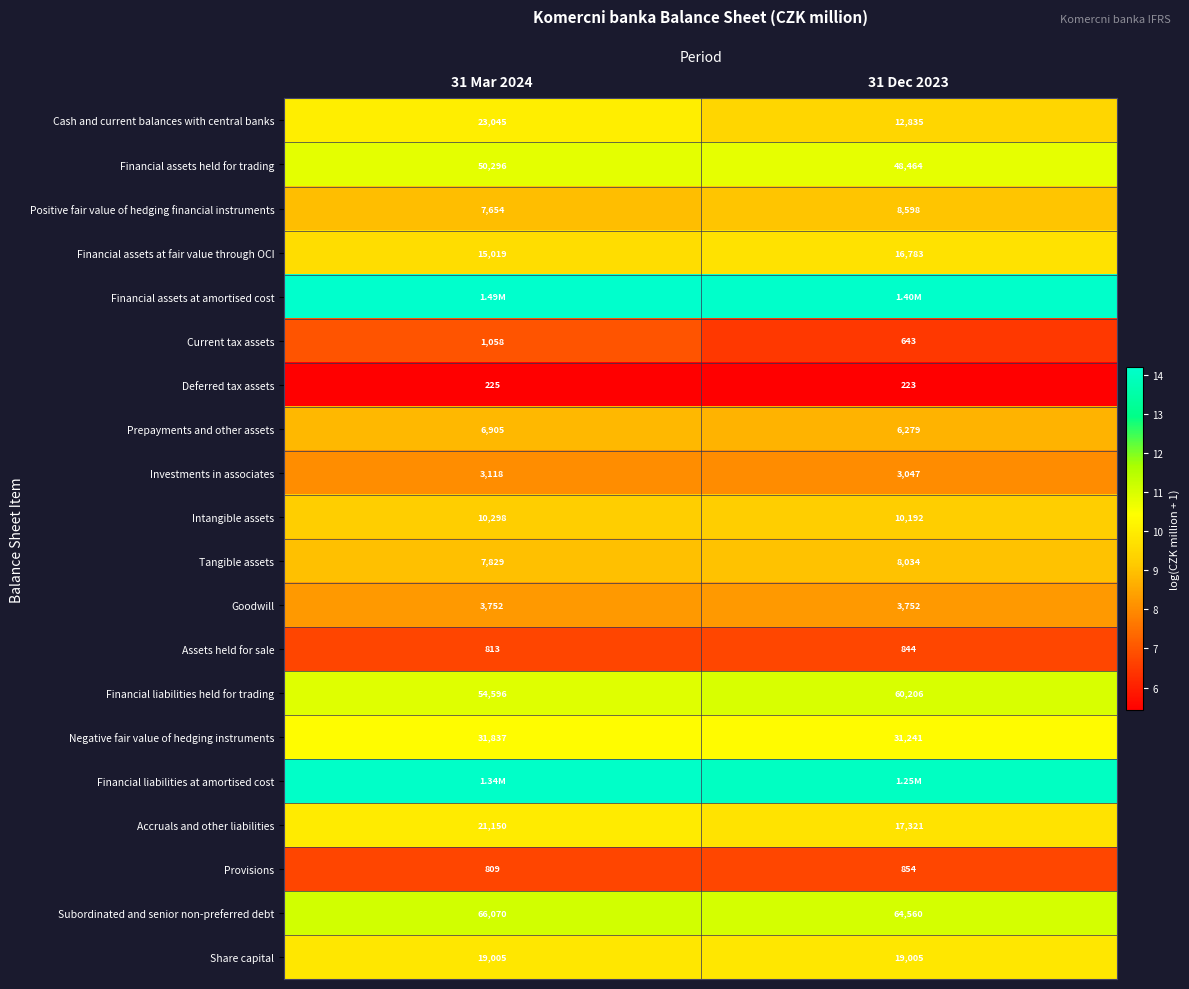

Is the value of Deferred tax assets at 31 Dec 2023 greater than the value of Financial liabilities held for trading at 31 Mar 2024?

No